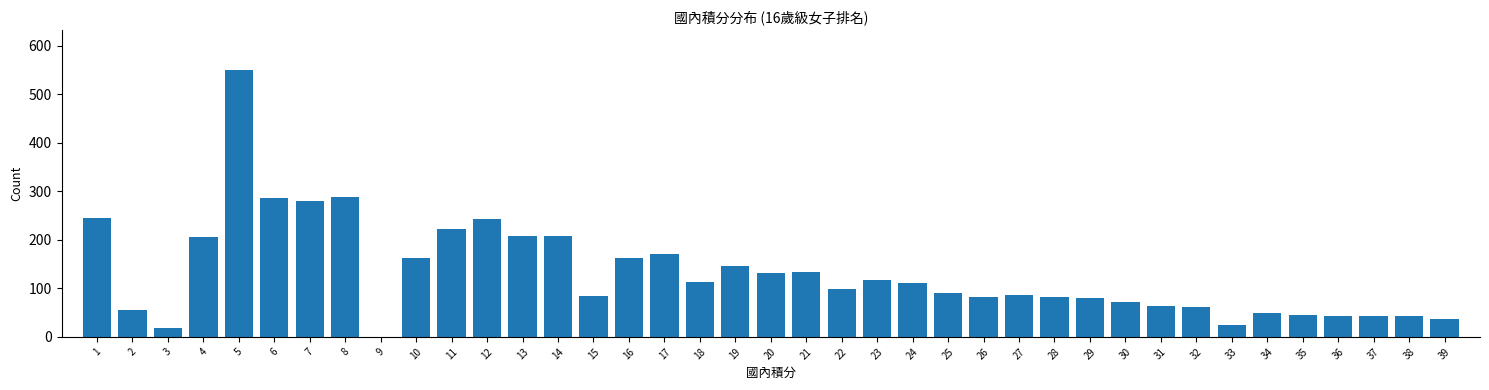

The value at 32 is 93. True or false?

False